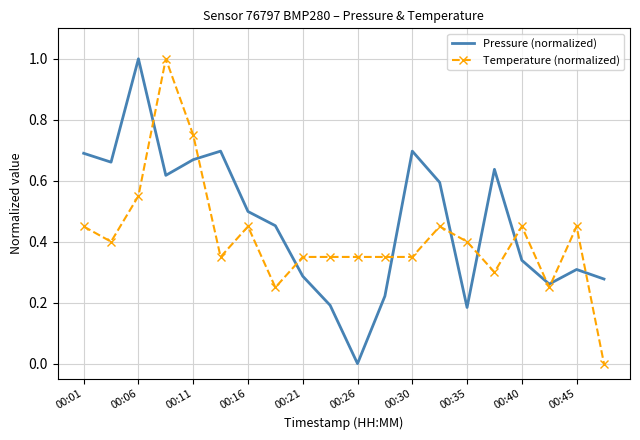

Rank the series by their average value, from highest to lowest.

Pressure (normalized), Temperature (normalized)